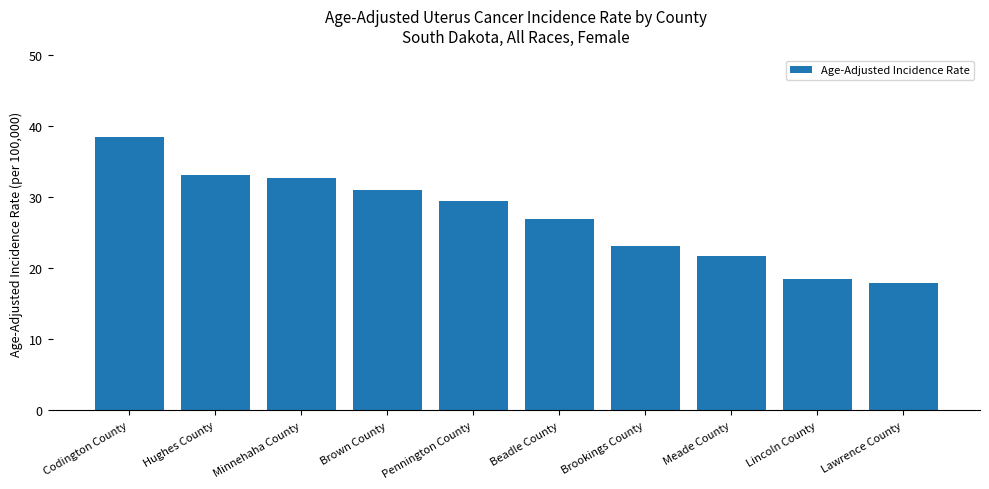

Reading right to left, what are all the values shown in this chart?

Lawrence County=17.9	Lincoln County=18.5	Meade County=21.7	Brookings County=23.1	Beadle County=27.0	Pennington County=29.5	Brown County=31.1	Minnehaha County=32.8	Hughes County=33.1	Codington County=38.5